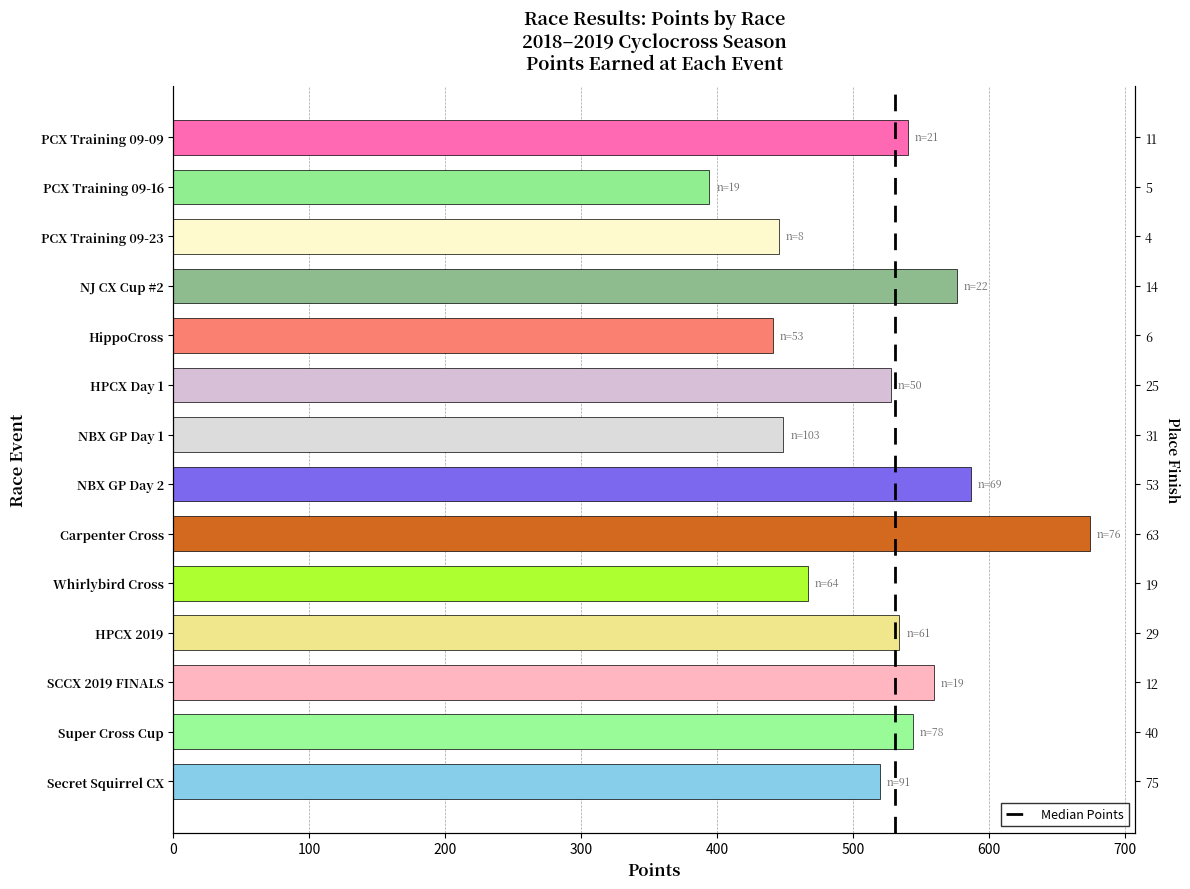

True or false: the data shows 527.4 at HPCX Day 1.

True